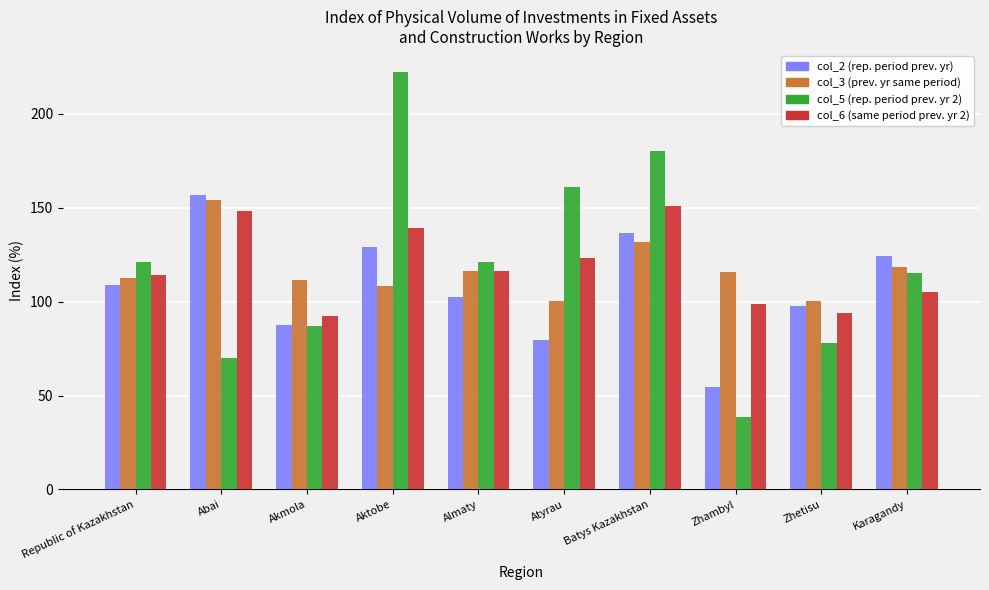

What is the total value across all series at Zhambyl?

307.7